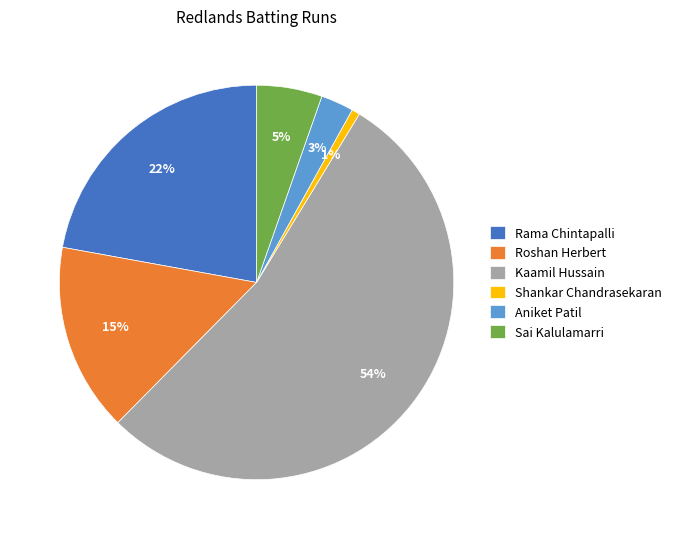

Does Kaamil Hussain account for over 50% of the chart?

Yes